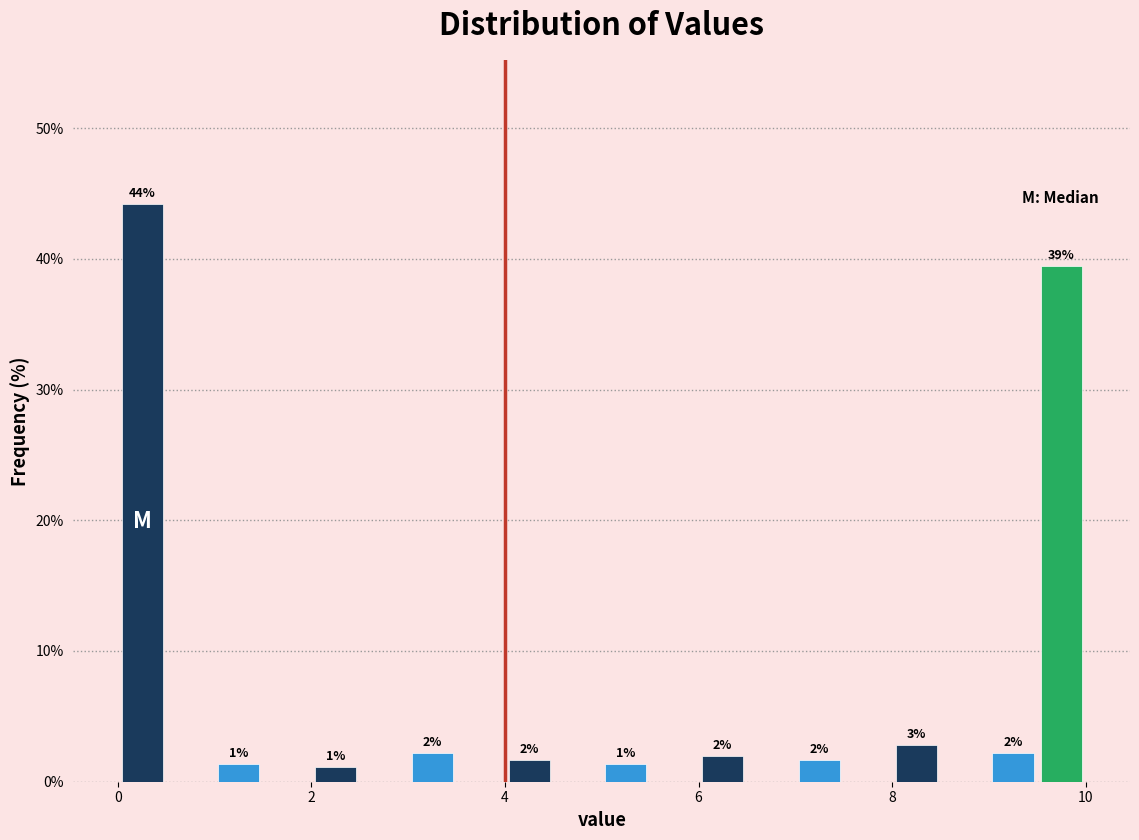

Read against the x-axis, roughly where is the centre of the tallest bar?

0.2